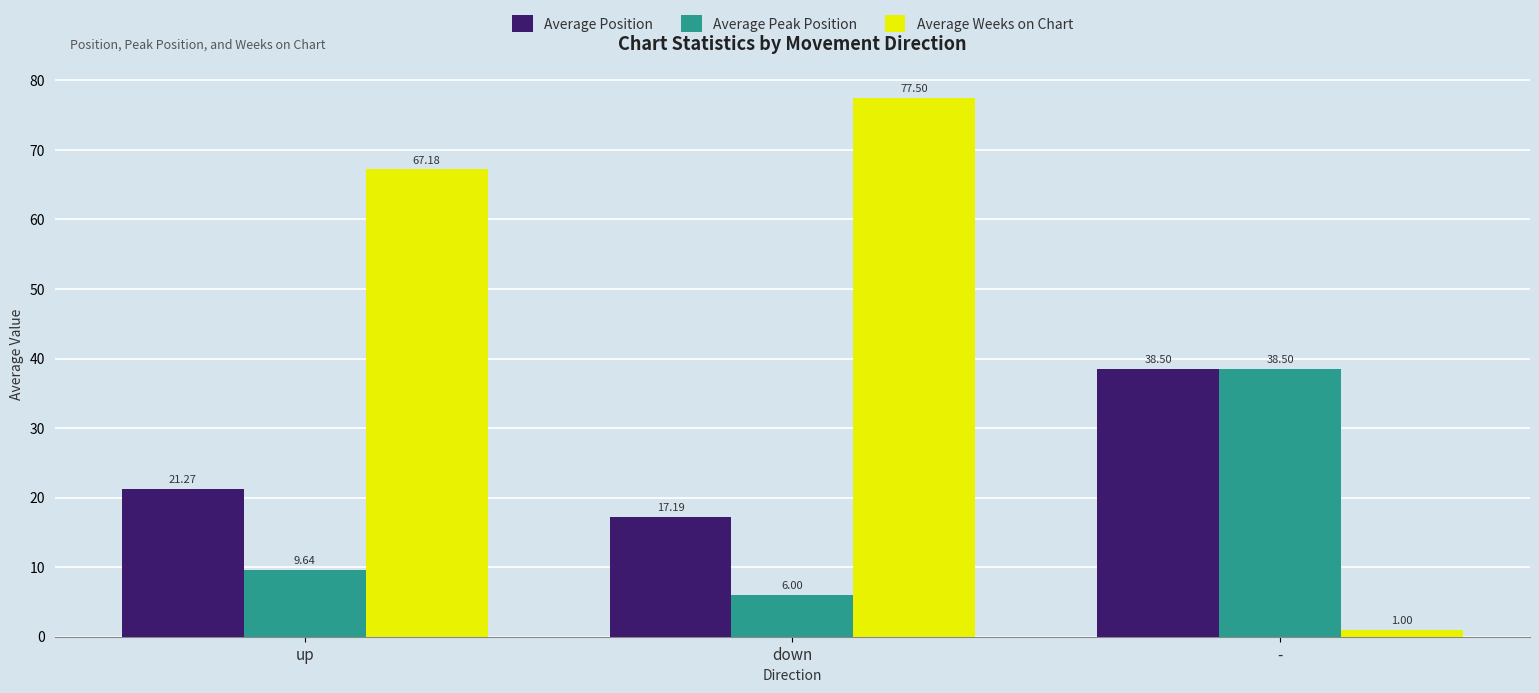

What is the difference between the maximum and minimum values in the Average Weeks on Chart series?

76.5